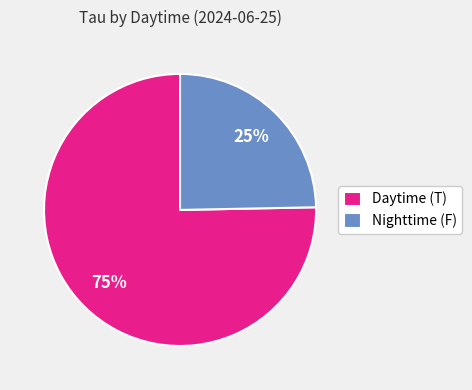

What is the smallest slice in the pie chart?

Nighttime (F)